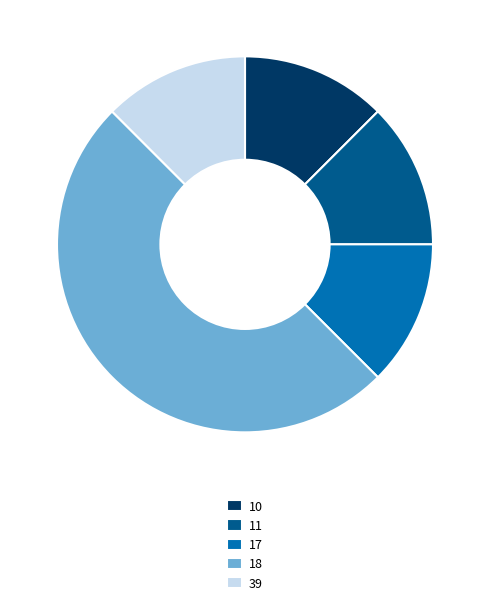

Combined, do 18 and 10 account for over 50%?

Yes